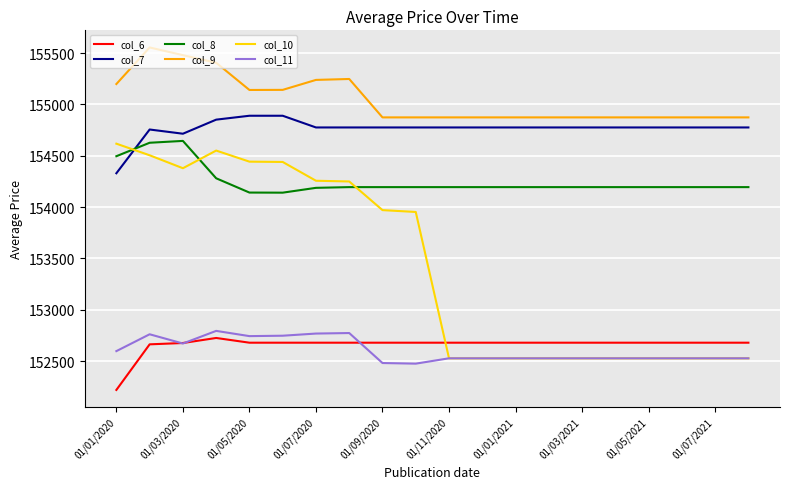

Which series has the largest total across all categories?

col_9